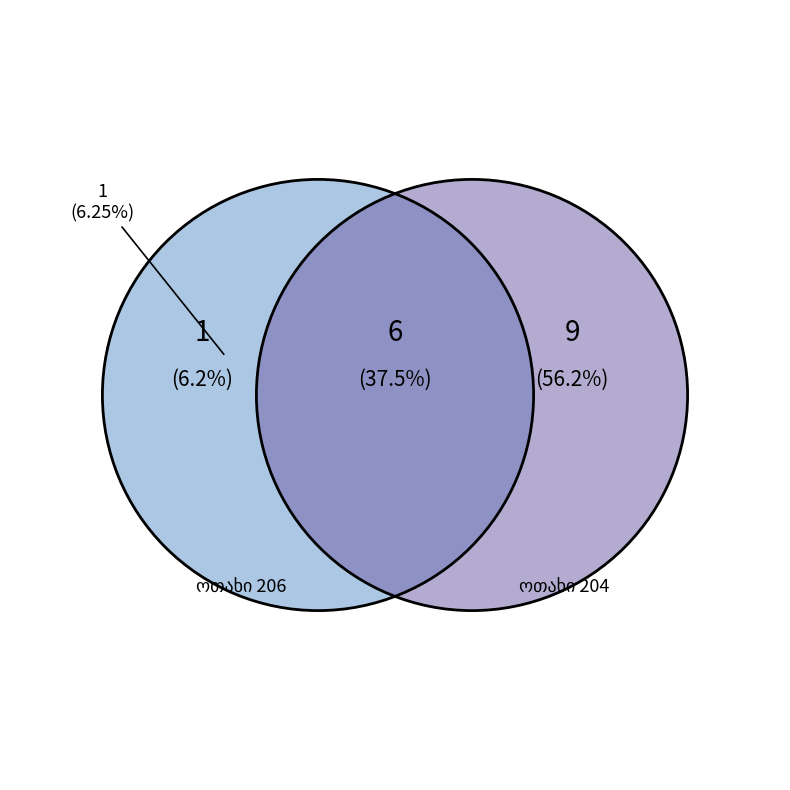

True or false: დღე 1 accounts for 1% of the total.

False